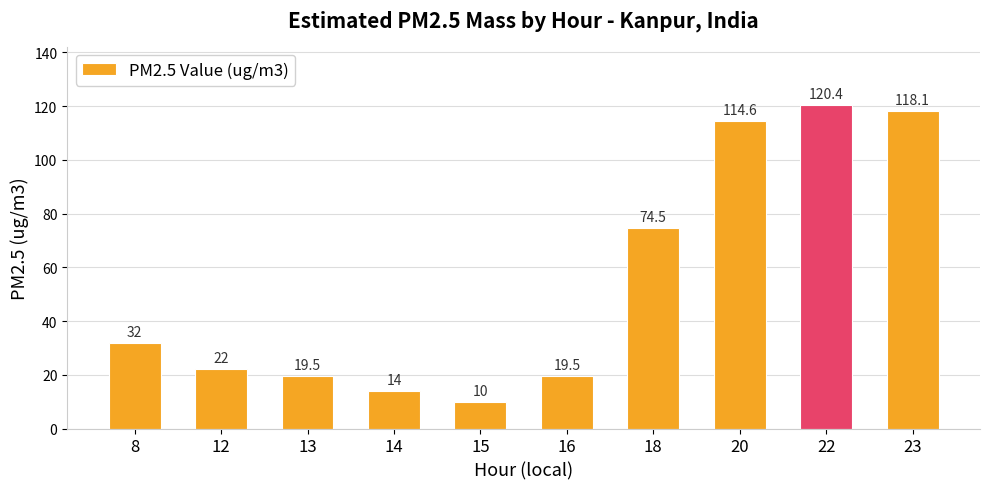

True or false: the data shows 39.1 at 20.

False